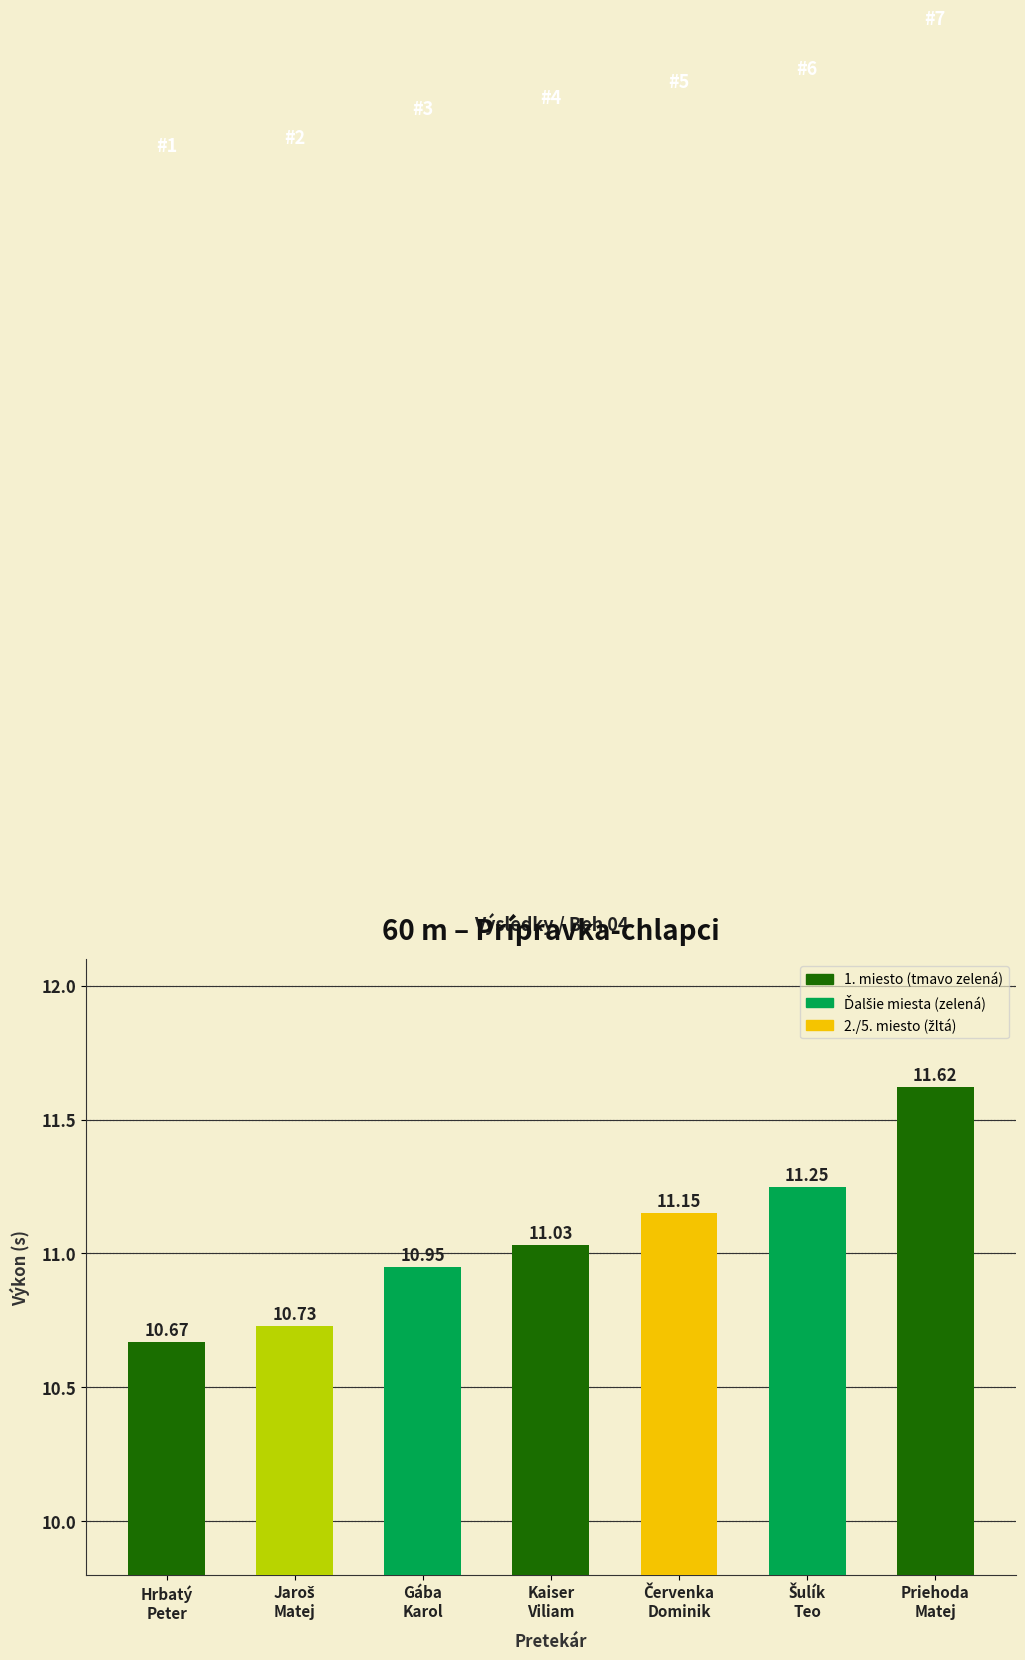

How many categories are shown in the chart?

7